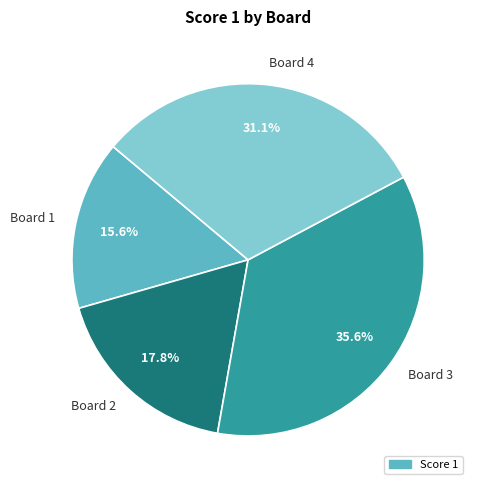

Which has a higher value, Board 4 or Board 3?

Board 3